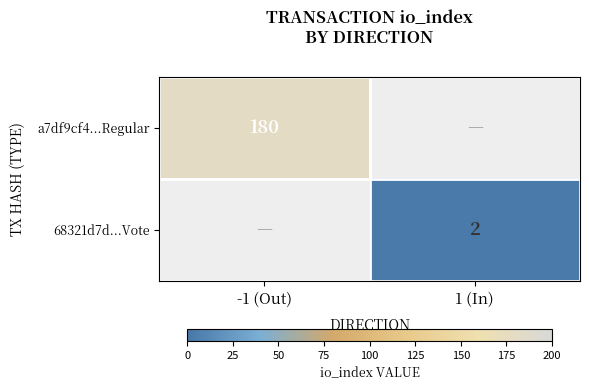

True or false: a7df9cf4...Regular has a value of 180 at -1 (Out).

True